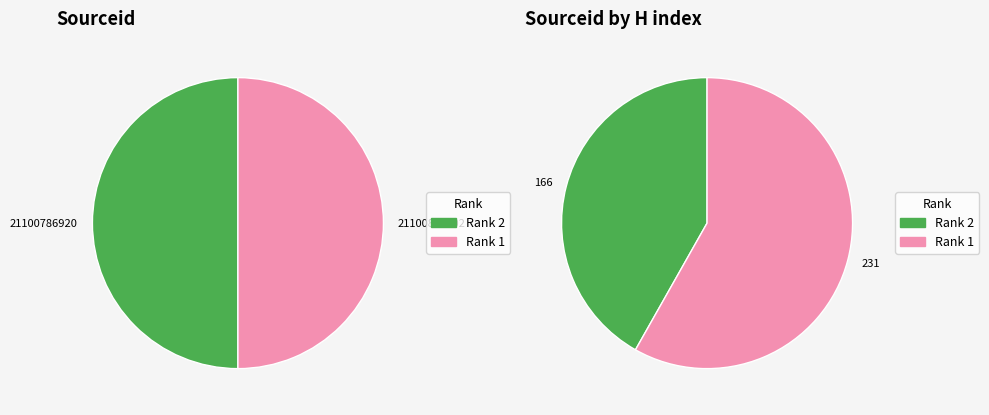

Count the number of slices in the pie.

2